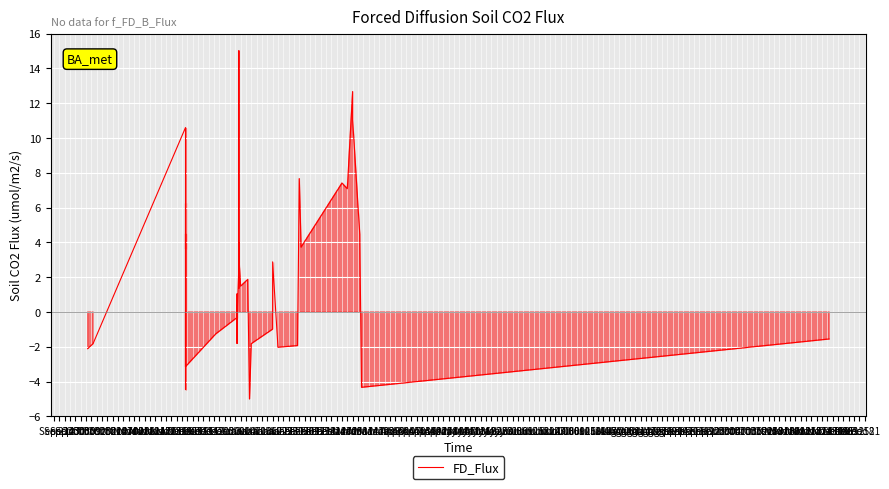

What is the difference between the second highest and minimum values?

19.9